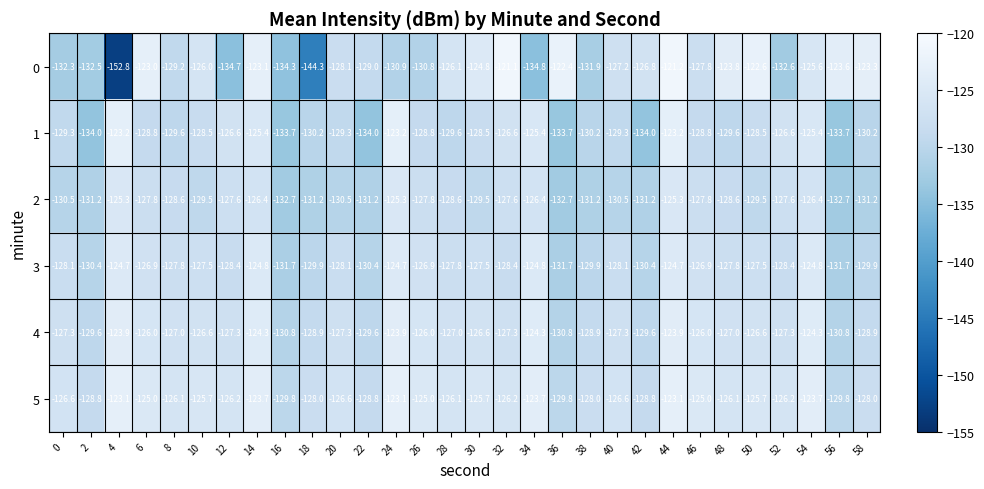

Which series has the widest spread of values?

0